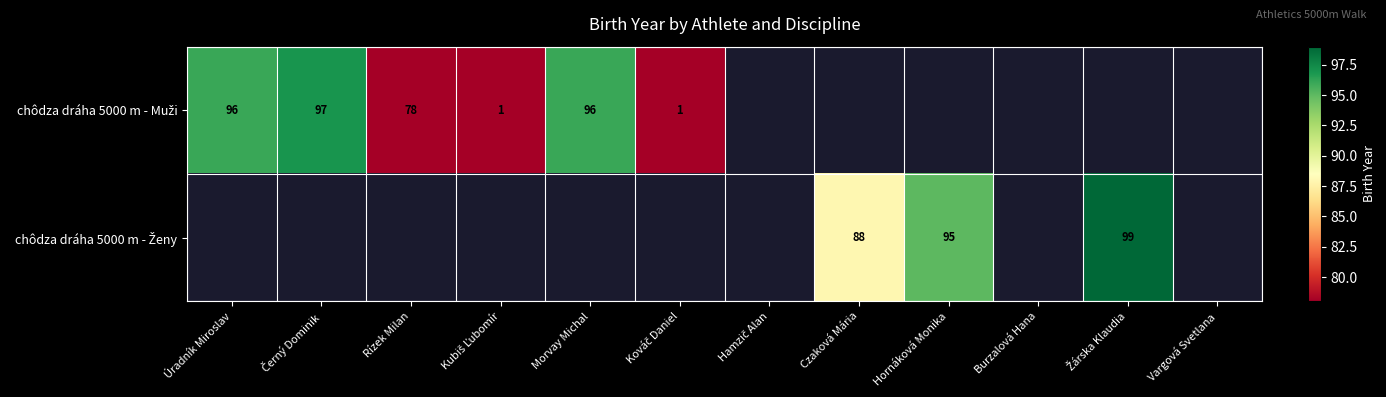

The chôdza dráha 5000 m - Ženy series shows 99.0 at Žárska Klaudia. True or false?

True